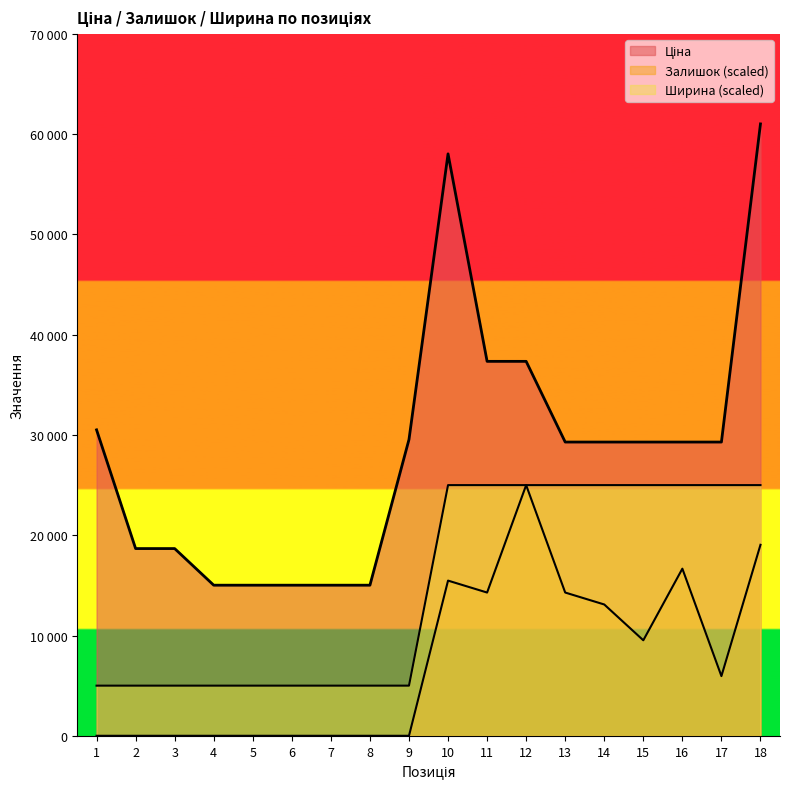

Count the number of categories in the chart.

18